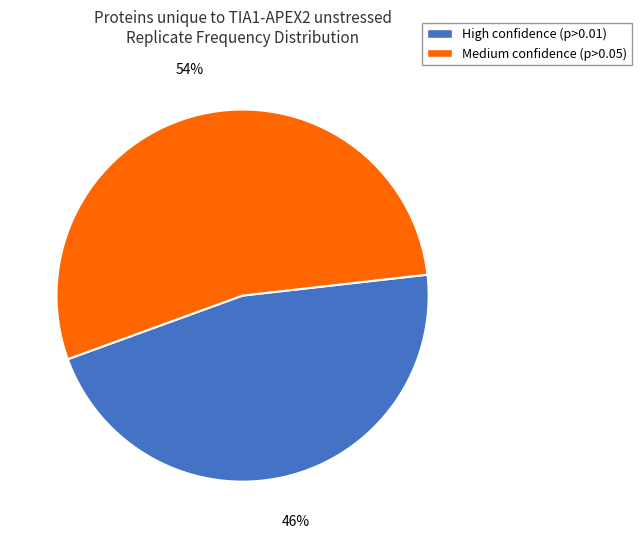

Is the sum of Medium confidence (p>0.05) and High confidence (p>0.01) greater than half?

Yes